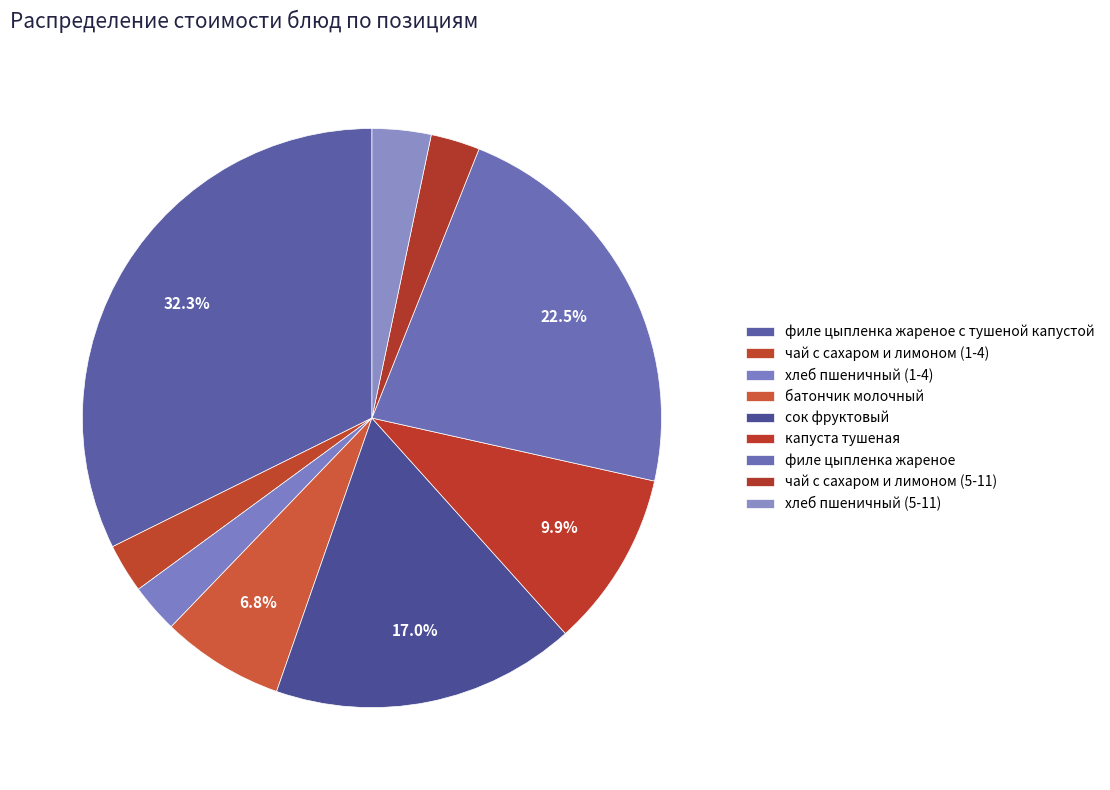

Does any single category account for the majority?

No